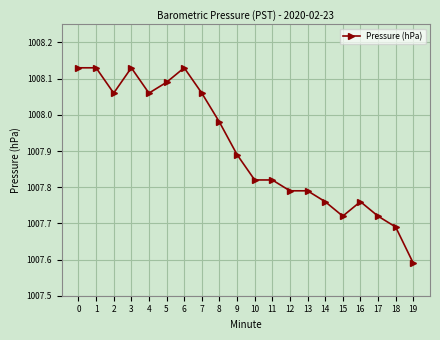

Approximately how many times larger is the value at 8 compared to 15?

1.0